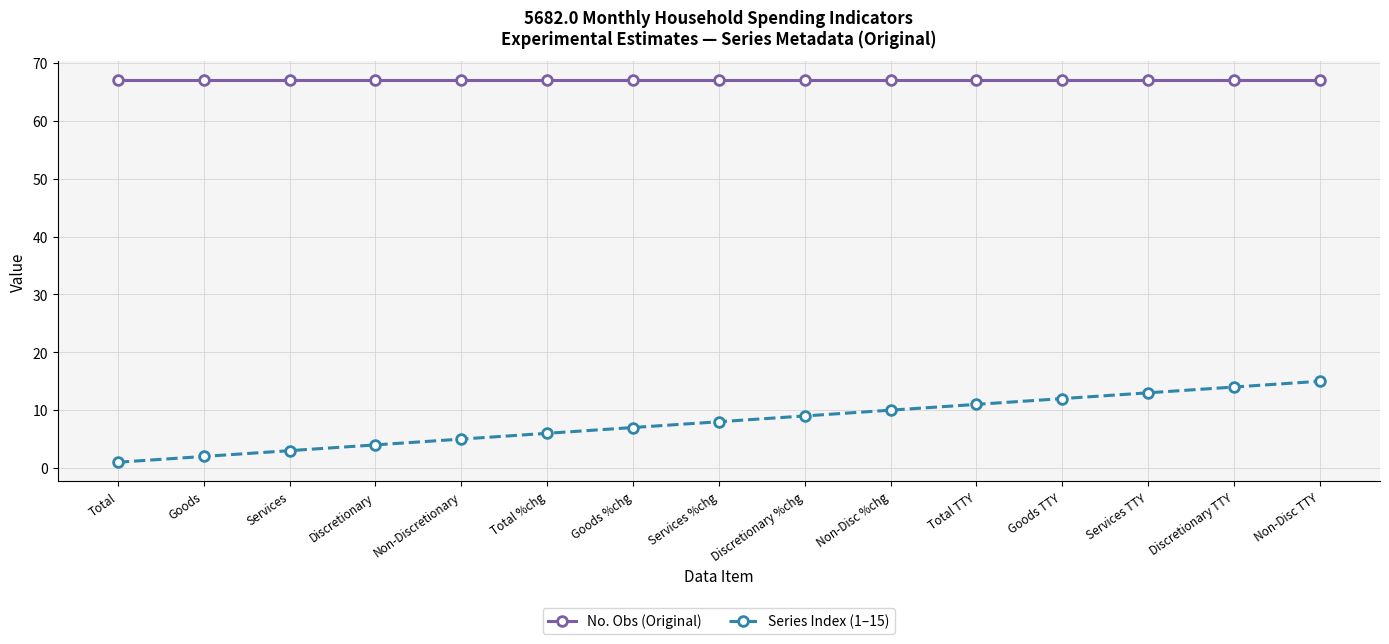

What value does the No. Obs (Original) series have at Services TTY?

67